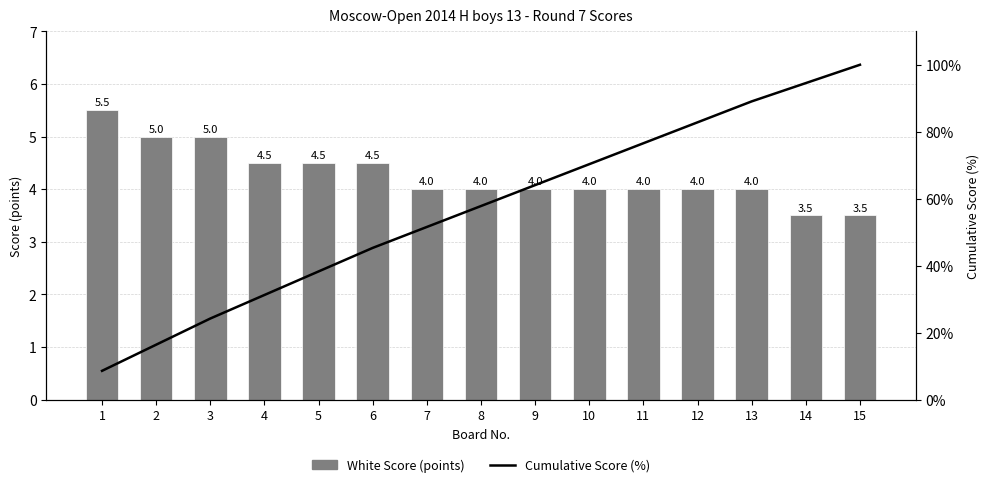

Is it true that Cumulative Score (%) equals 59.6 at 15?

False